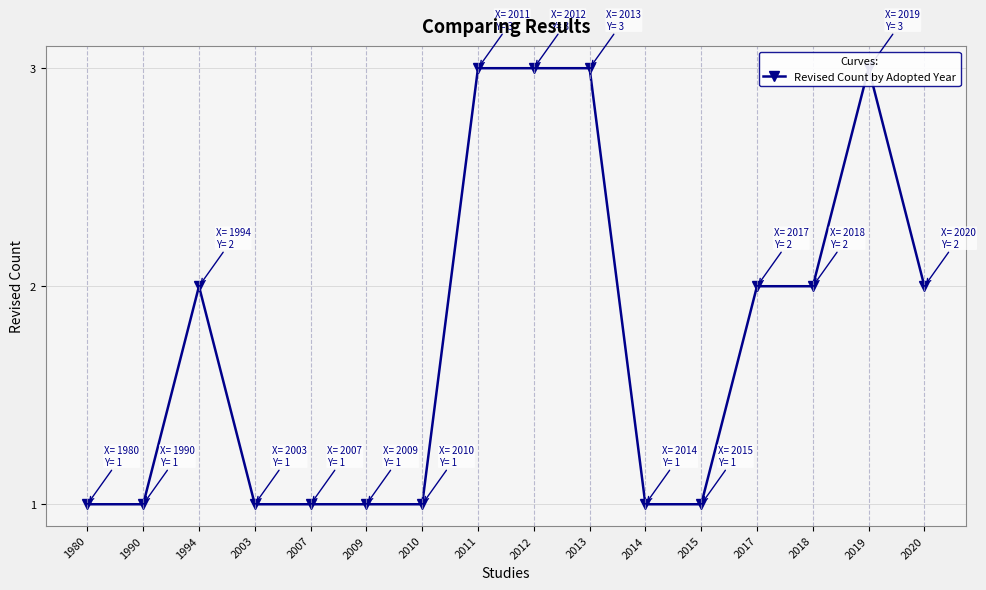

Where is the first local maximum?

1994